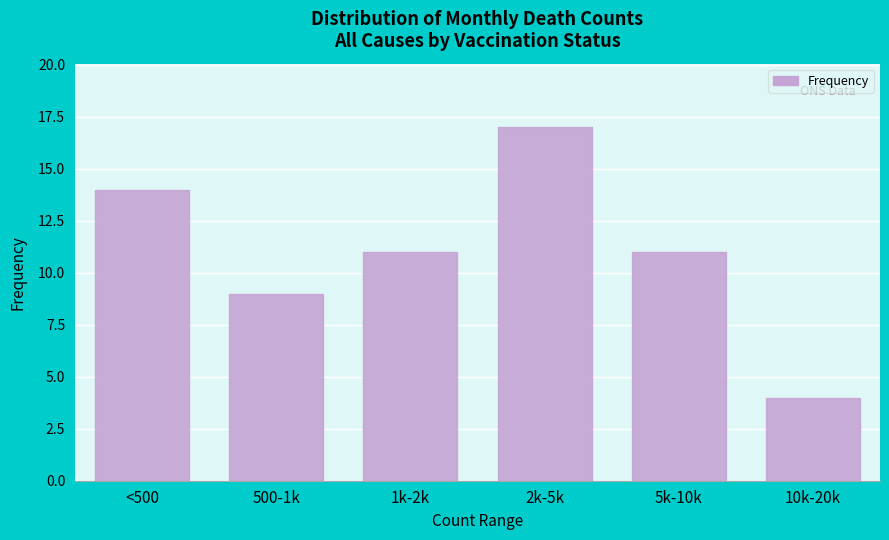

Reading left to right, extract all data points from this chart.

14	9	11	17	11	4